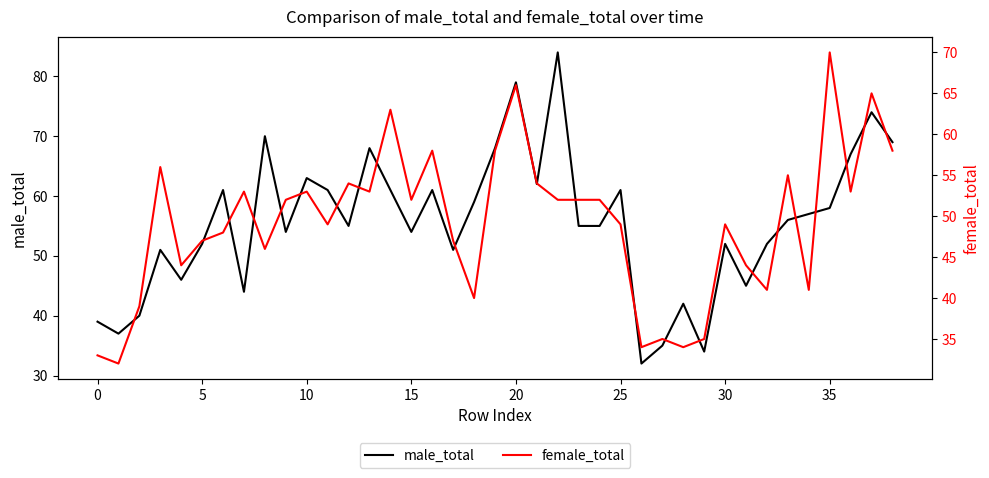

Does the chart have visible grid lines?

No